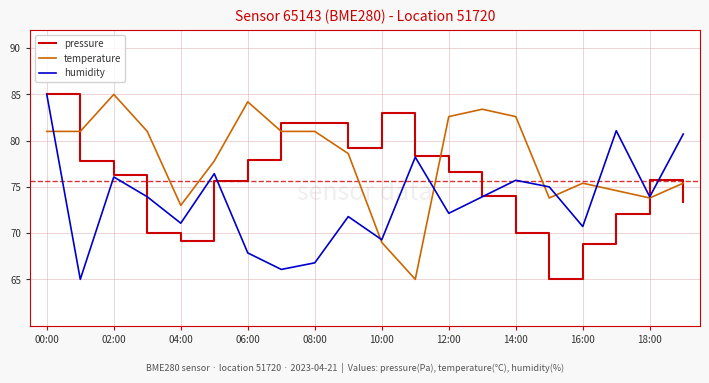

What is the sum of all temperature values?

1559.2